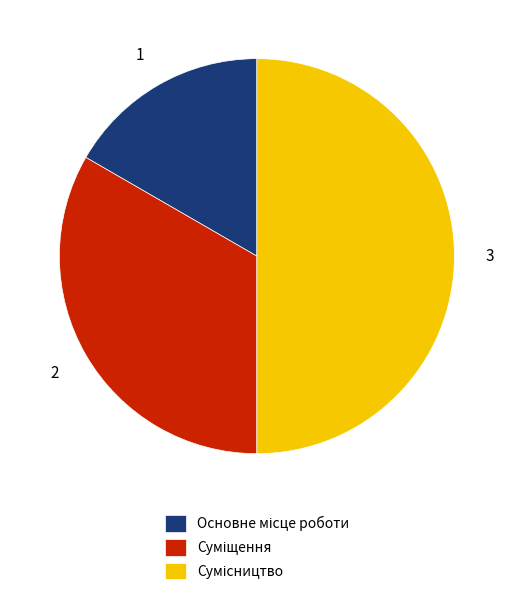

How many segments does this pie chart have?

3